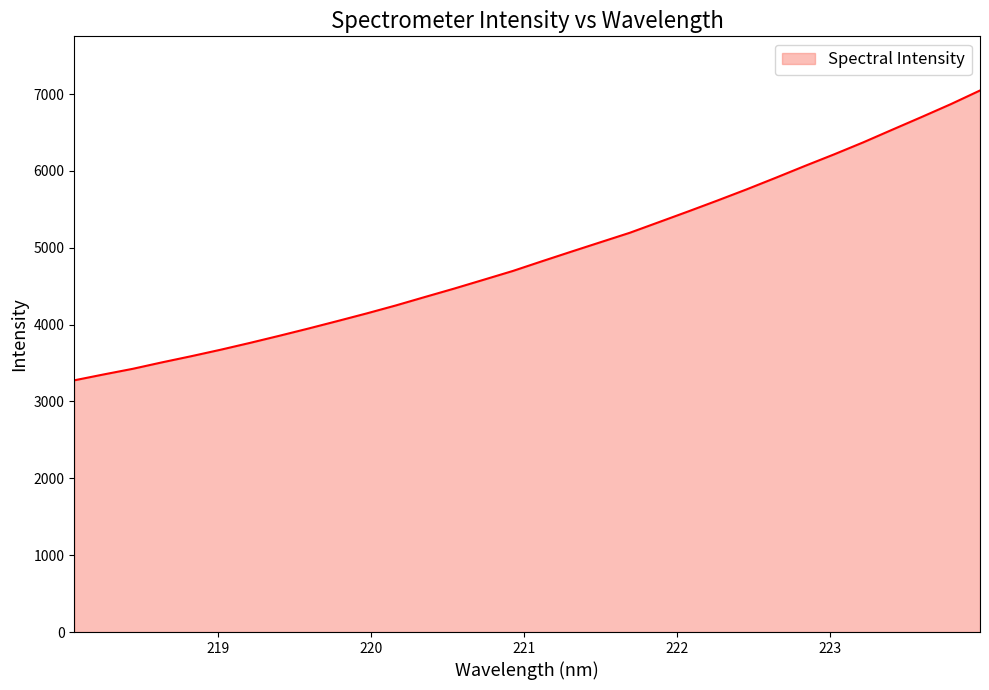

What is the smallest value displayed?

3275.5